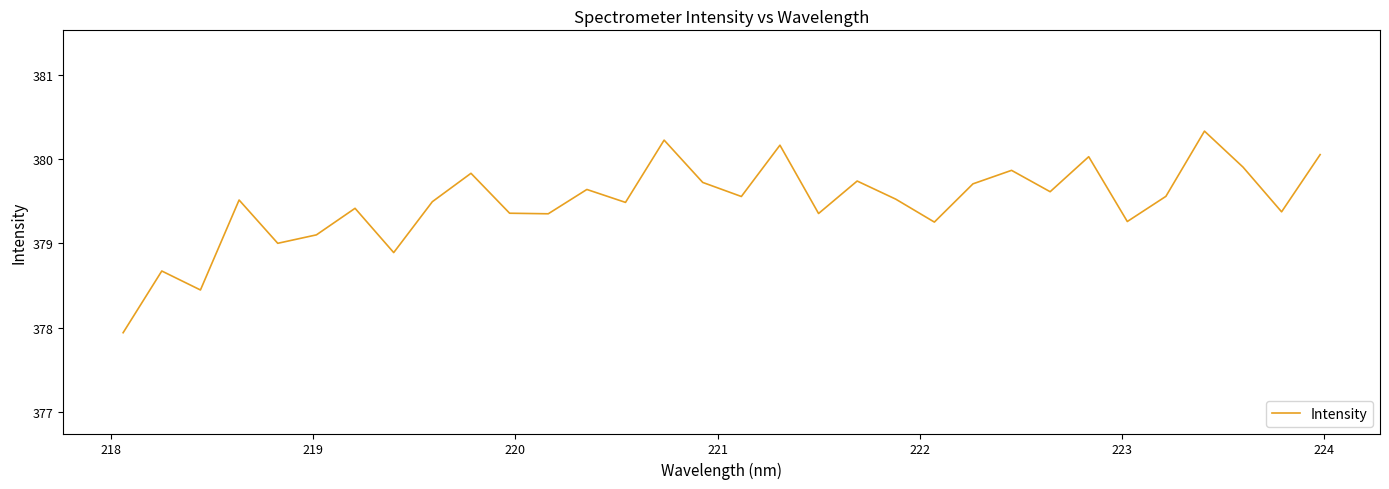

What is the difference between the maximum and second lowest values?

1.9